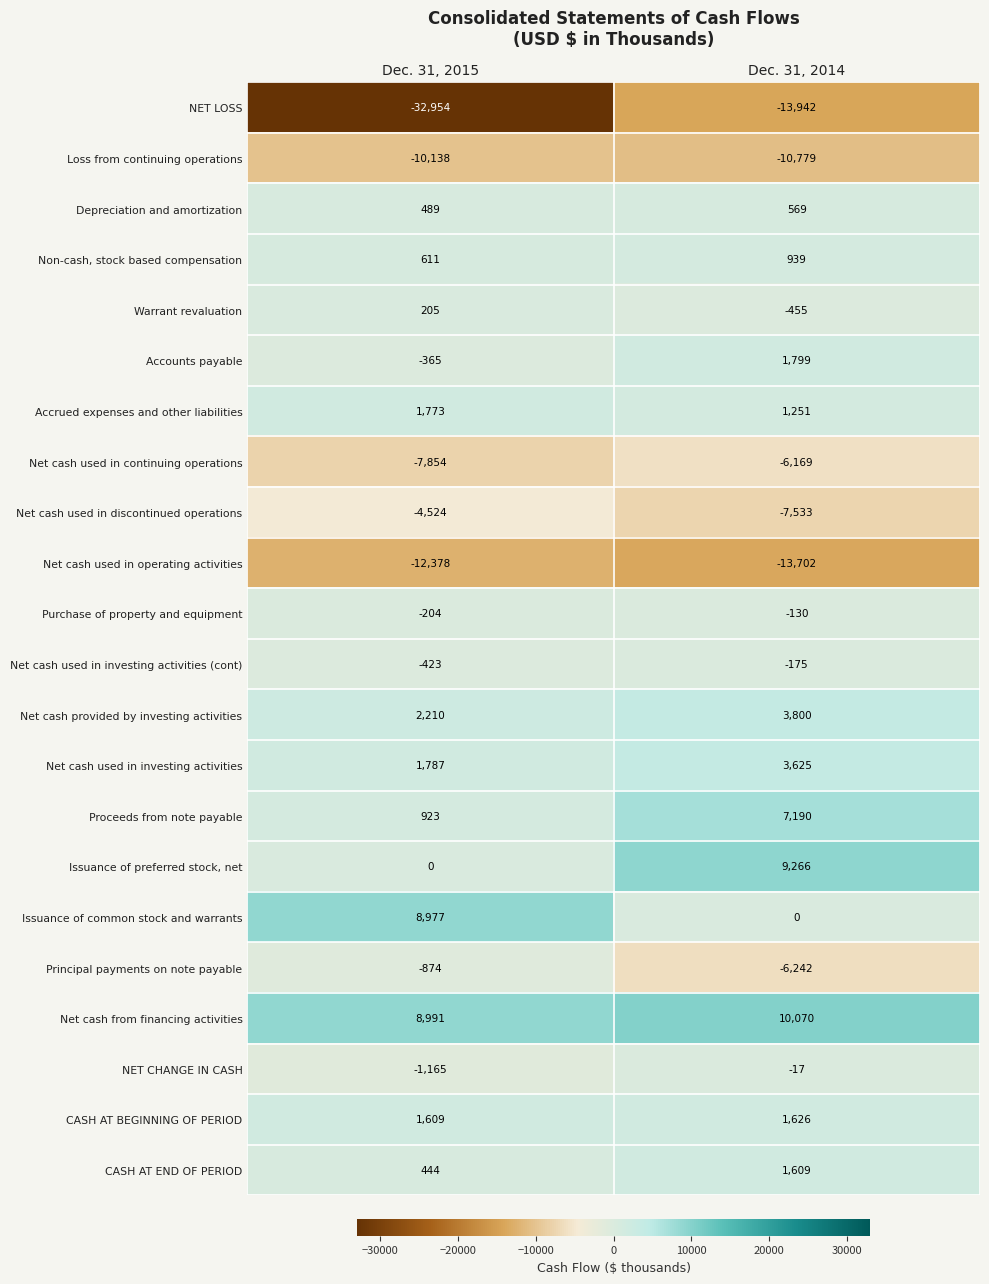

Which category has the lowest value across all series?

Dec. 31, 2015